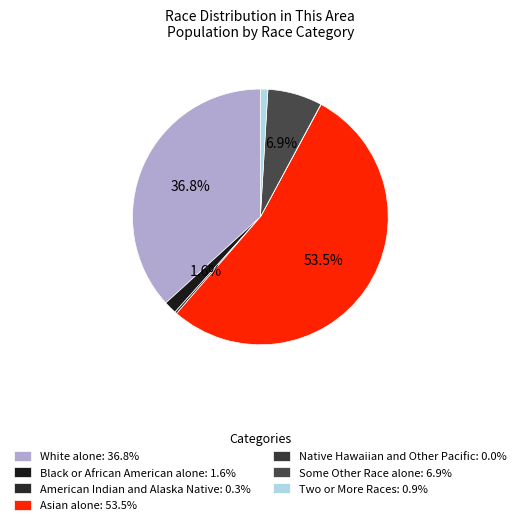

To the nearest percent, what is the difference between the largest and smallest slice percentages?

53%